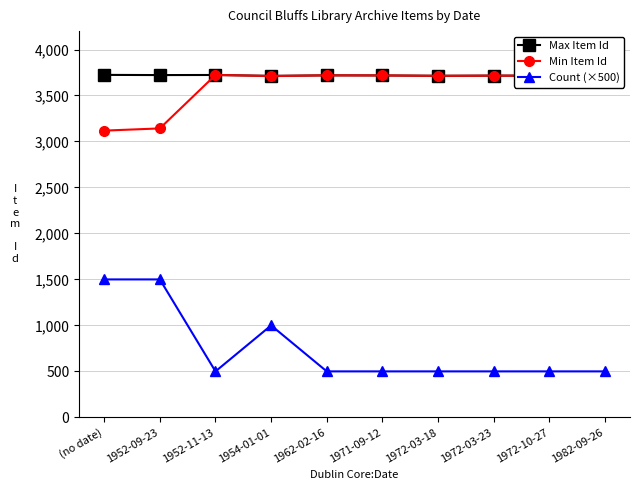

Which series has the largest total across all categories?

Max Item Id